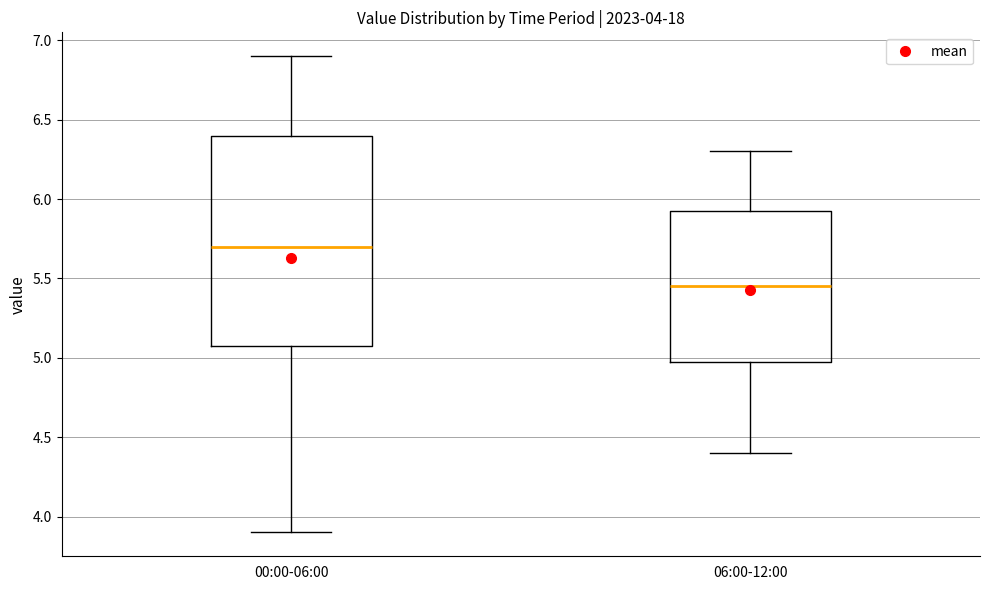

Which box's median line is the highest?

00:00-06:00